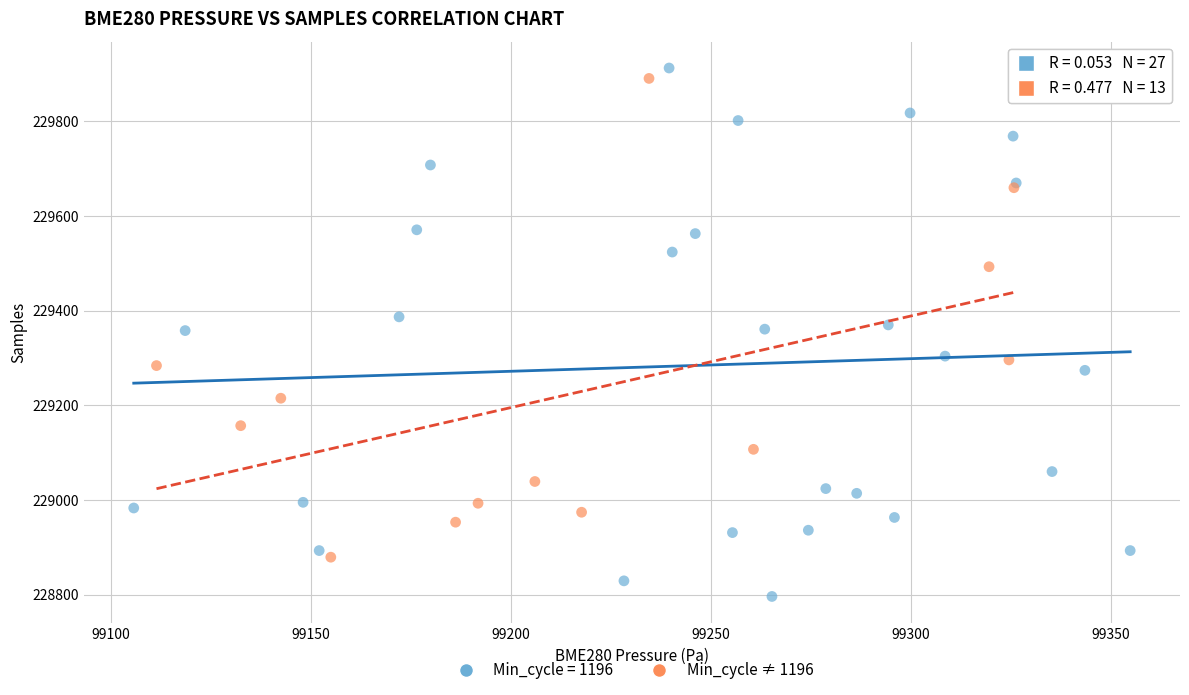

Which series reaches the minimum Y coordinate?

Min_cycle = 1196